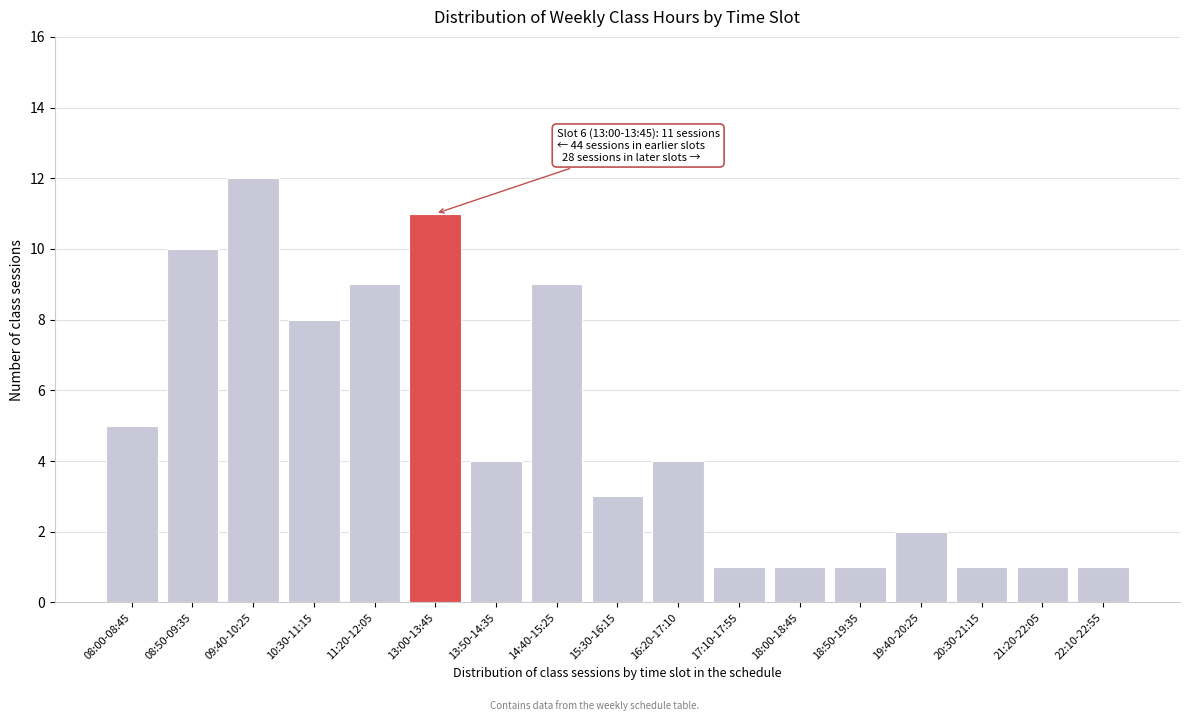

Reading left to right, what are all the values shown in this chart?

08:00-08:45=5	08:50-09:35=10	09:40-10:25=12	10:30-11:15=8	11:20-12:05=9	13:00-13:45=11	13:50-14:35=4	14:40-15:25=9	15:30-16:15=3	16:20-17:10=4	17:10-17:55=1	18:00-18:45=1	18:50-19:35=1	19:40-20:25=2	20:30-21:15=1	21:20-22:05=1	22:10-22:55=1